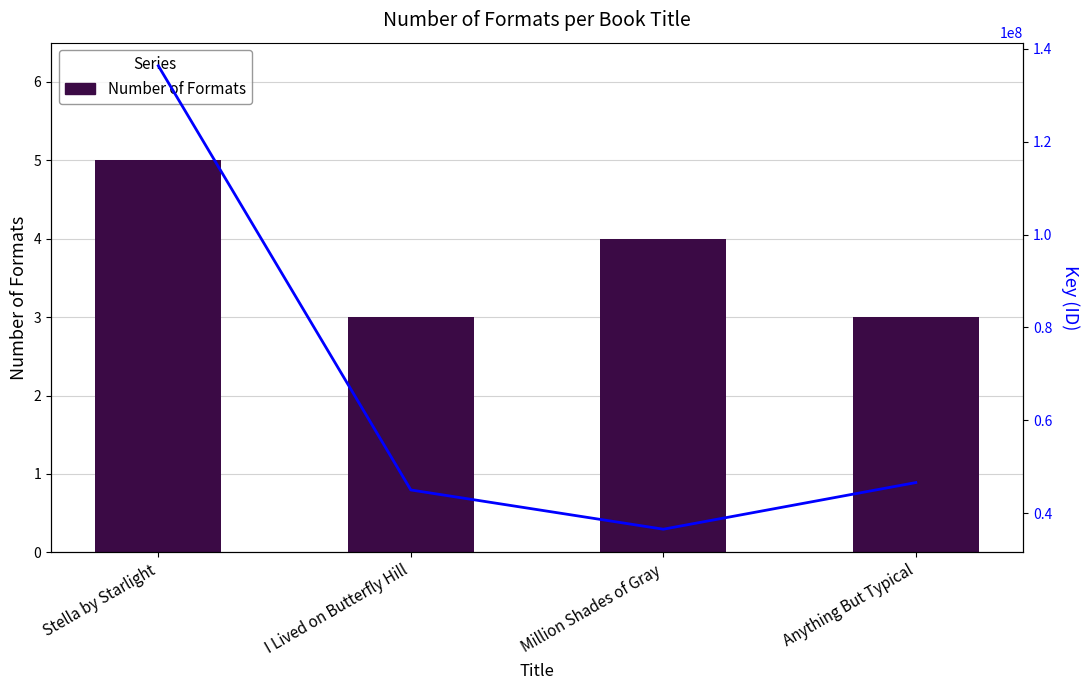

Which has a higher value, I Lived on Butterfly Hill or Anything But Typical?

I Lived on Butterfly Hill